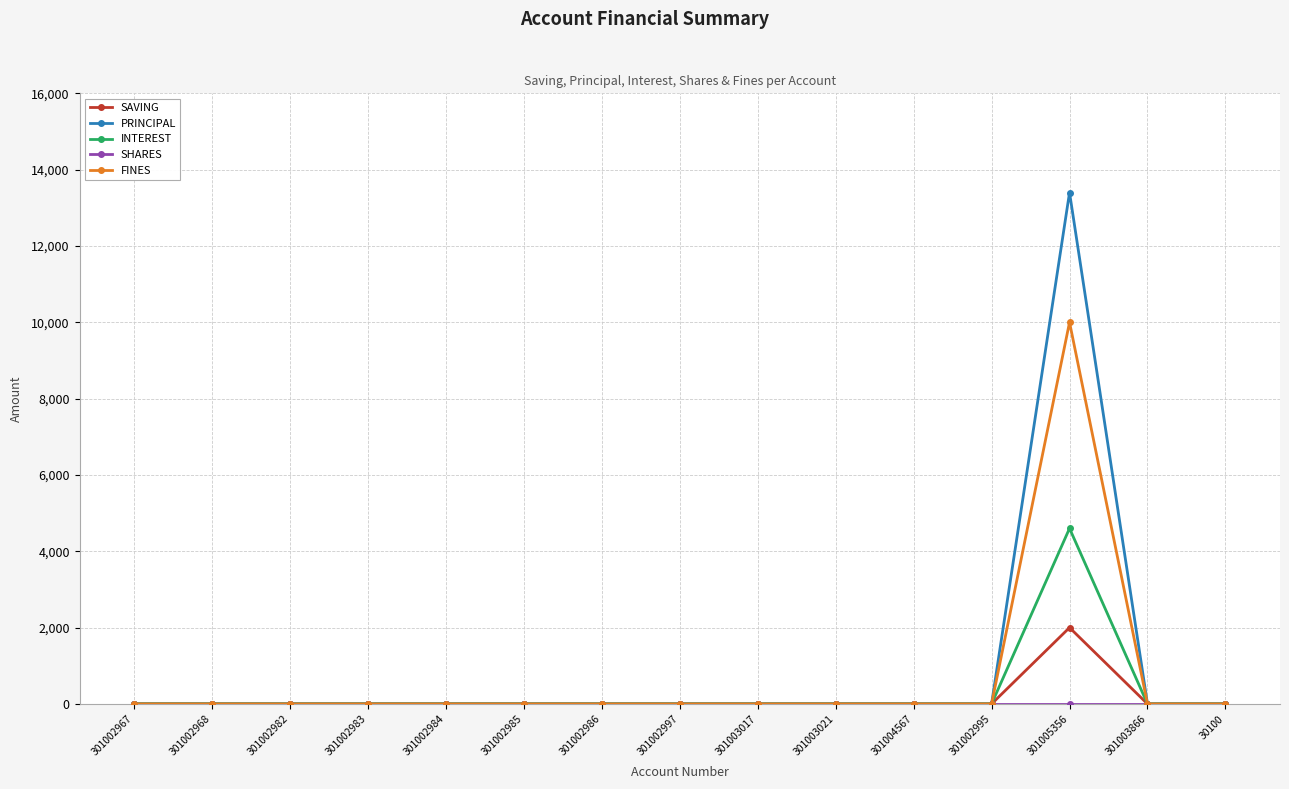

At how many categories does at least one series exceed 7033?

1